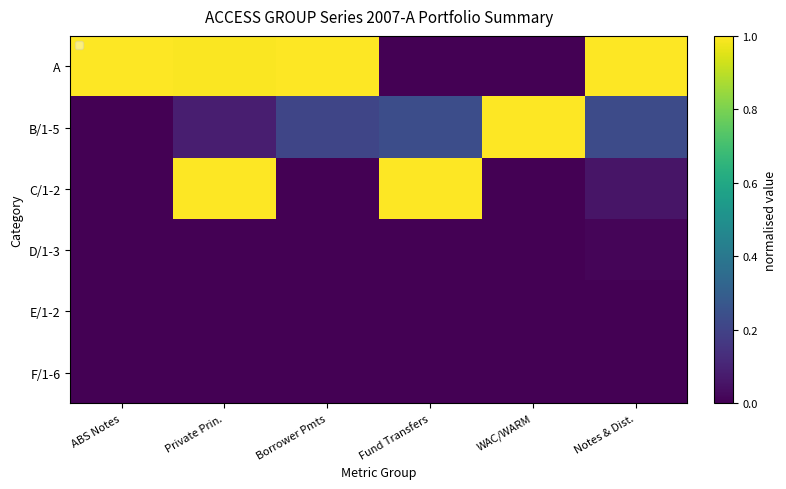

Is it true that A equals 1.4 at Private Prin.?

False